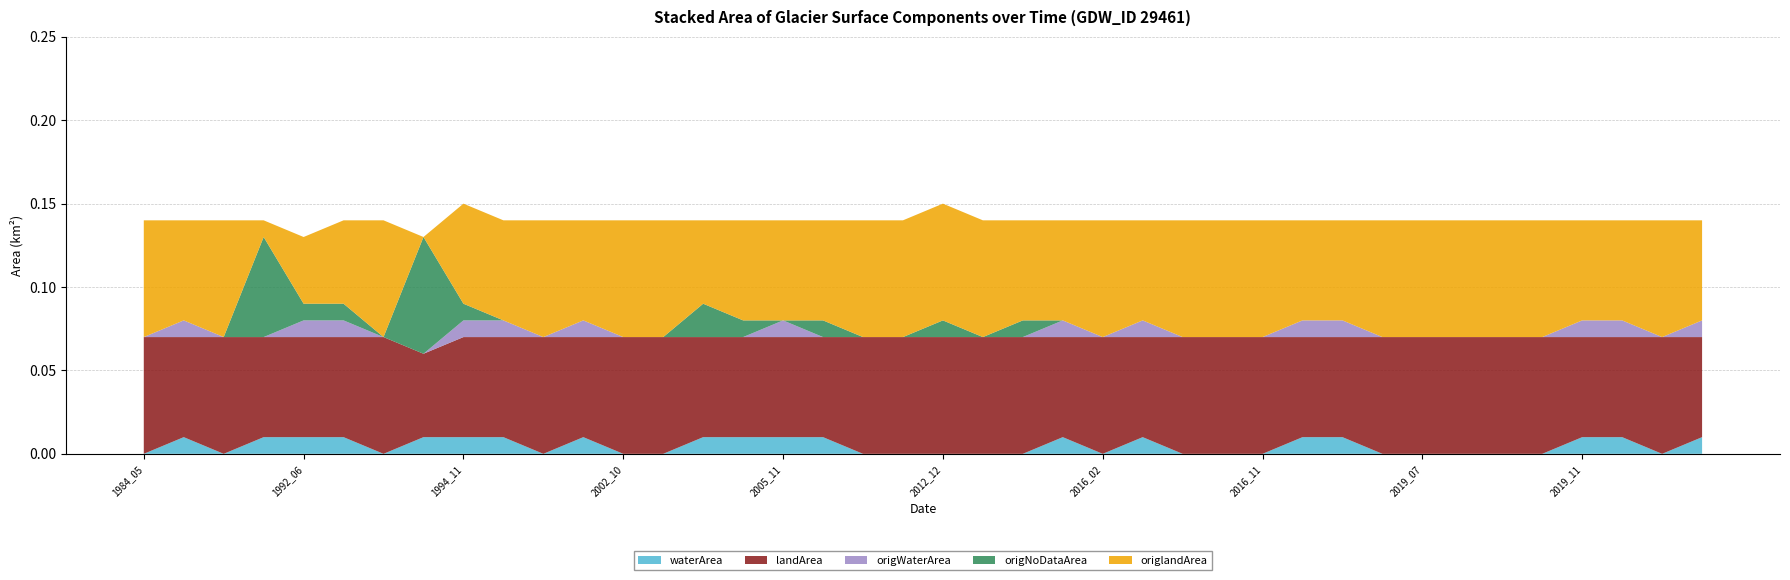

Reading left to right, list all the values displayed in this chart.

waterArea: 0.0	0.0	0.0	0.0	0.0	0.0	0.0	0.0	0.0	0.0	0.0	0.0	0.0	0.0	0.0	0.0	0.0	0.0	0.0	0.0	0.0	0.0	0.0	0.0	0.0	0.0	0.0	0.0	0.0	0.0	0.0	0.0	0.0	0.0	0.0	0.0	0.0	0.0	0.0	0.0
landArea: 0.1	0.1	0.1	0.1	0.1	0.1	0.1	0.1	0.1	0.1	0.1	0.1	0.1	0.1	0.1	0.1	0.1	0.1	0.1	0.1	0.1	0.1	0.1	0.1	0.1	0.1	0.1	0.1	0.1	0.1	0.1	0.1	0.1	0.1	0.1	0.1	0.1	0.1	0.1	0.1
origWaterArea: 0.0	0.0	0.0	0.0	0.0	0.0	0.0	0.0	0.0	0.0	0.0	0.0	0.0	0.0	0.0	0.0	0.0	0.0	0.0	0.0	0.0	0.0	0.0	0.0	0.0	0.0	0.0	0.0	0.0	0.0	0.0	0.0	0.0	0.0	0.0	0.0	0.0	0.0	0.0	0.0
origNoDataArea: 0.0	0.0	0.0	0.1	0.0	0.0	0.0	0.1	0.0	0.0	0.0	0.0	0.0	0.0	0.0	0.0	0.0	0.0	0.0	0.0	0.0	0.0	0.0	0.0	0.0	0.0	0.0	0.0	0.0	0.0	0.0	0.0	0.0	0.0	0.0	0.0	0.0	0.0	0.0	0.0
origlandArea: 0.1	0.1	0.1	0.0	0.0	0.1	0.1	0.0	0.1	0.1	0.1	0.1	0.1	0.1	0.1	0.1	0.1	0.1	0.1	0.1	0.1	0.1	0.1	0.1	0.1	0.1	0.1	0.1	0.1	0.1	0.1	0.1	0.1	0.1	0.1	0.1	0.1	0.1	0.1	0.1